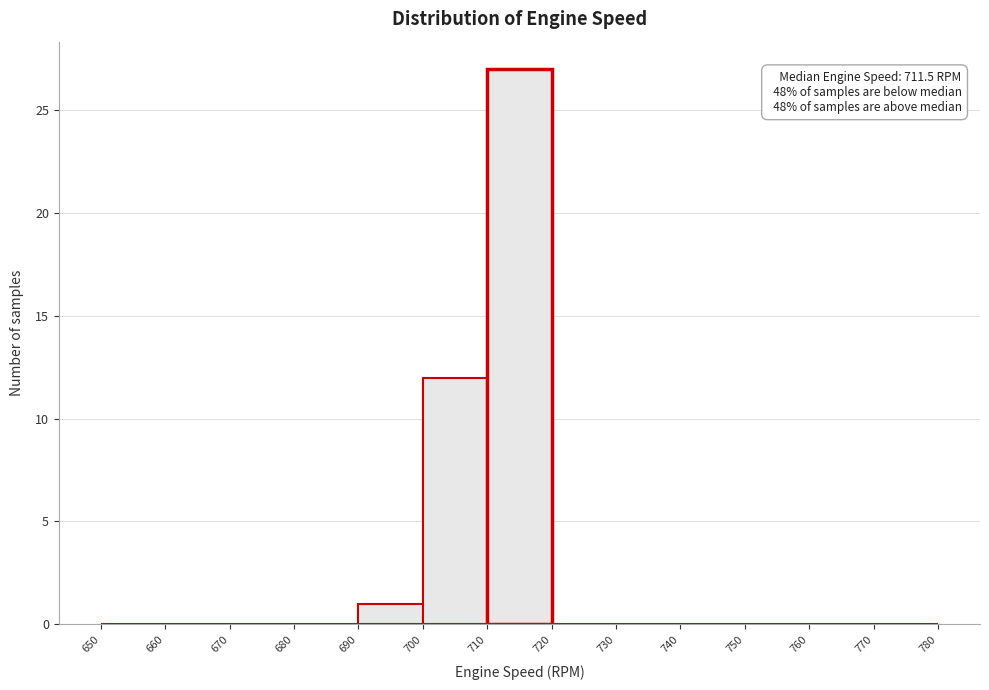

Over which range of the x-axis is the bar tallest?

710 to 720